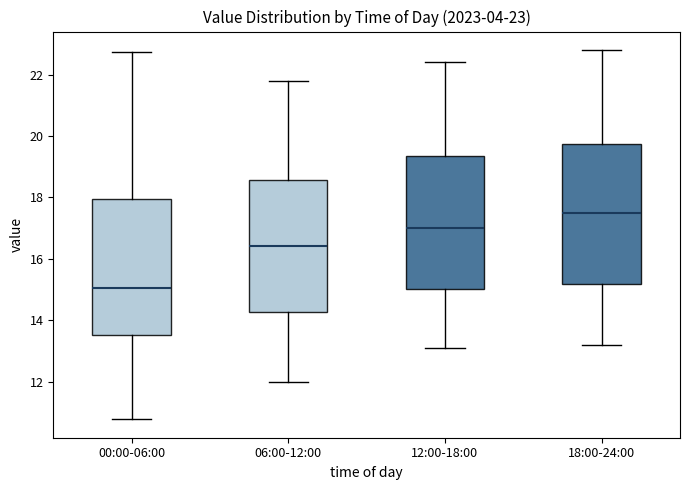

Which box's median line is the lowest?

00:00-06:00